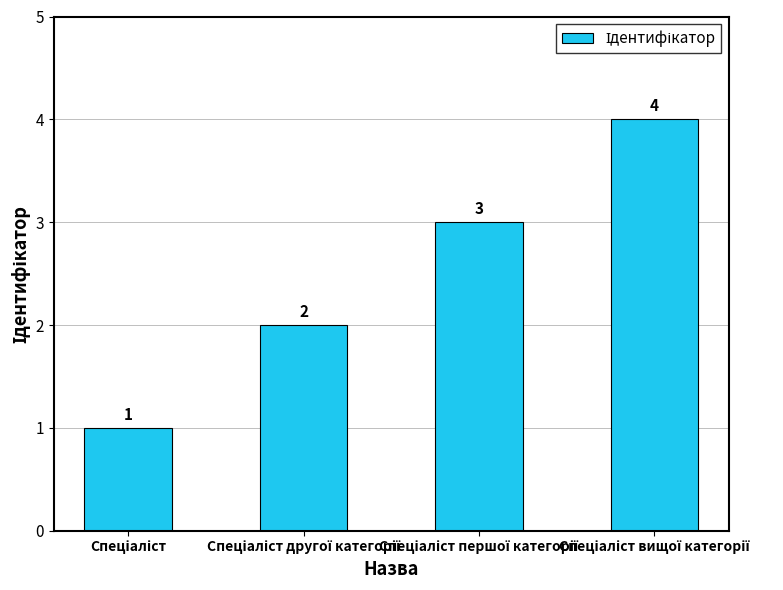

Does the chart contain any negative values?

No